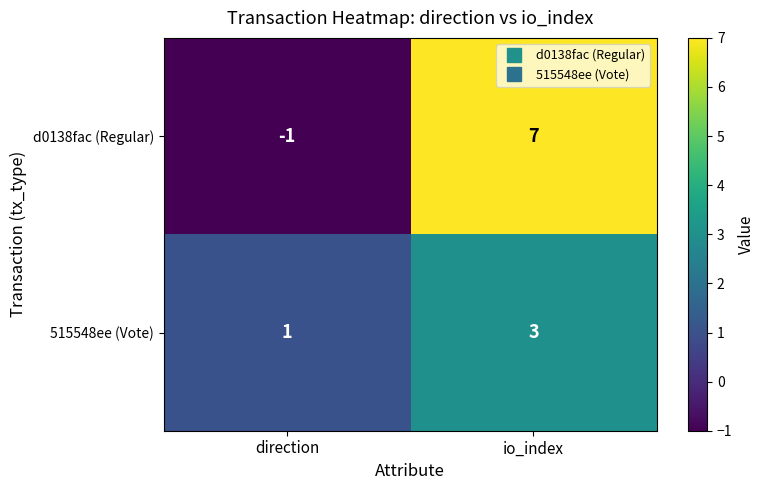

At how many categories does at least one series exceed 6?

1